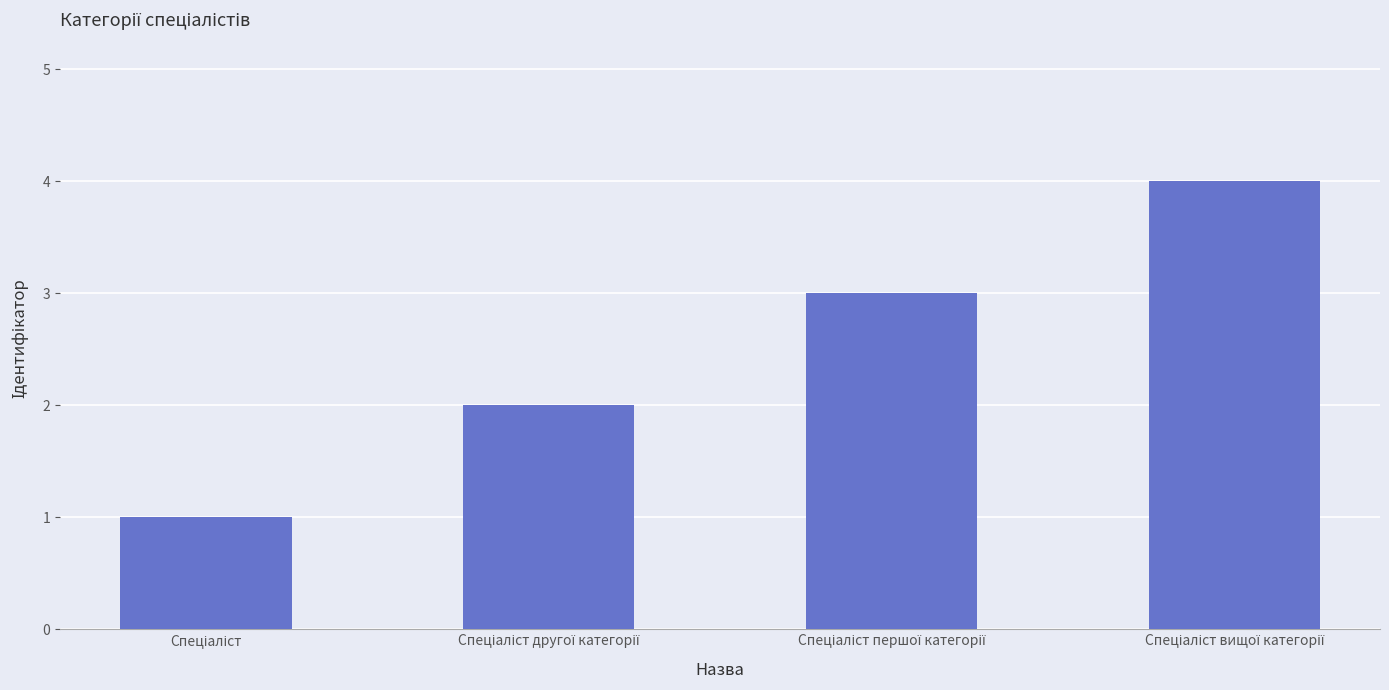

What is the sum of all values?

10